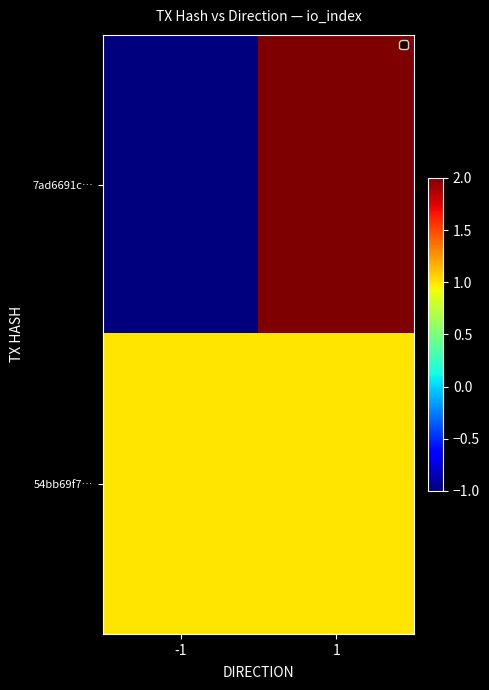

Reading left to right, what are all the values shown in this chart?

7ad6691c…: -1=-1	1=2
54bb69f7…: -1=1	1=1